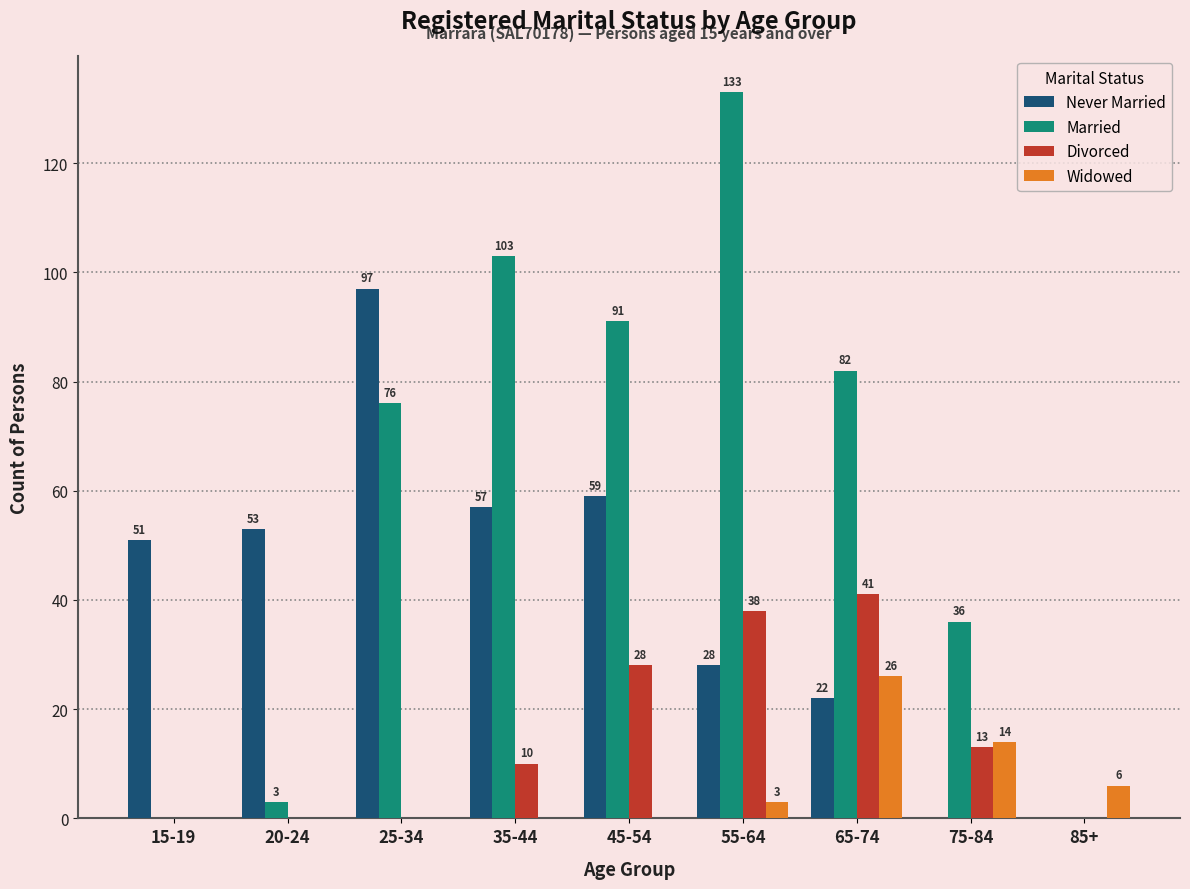

How many values in Married are above zero?

7